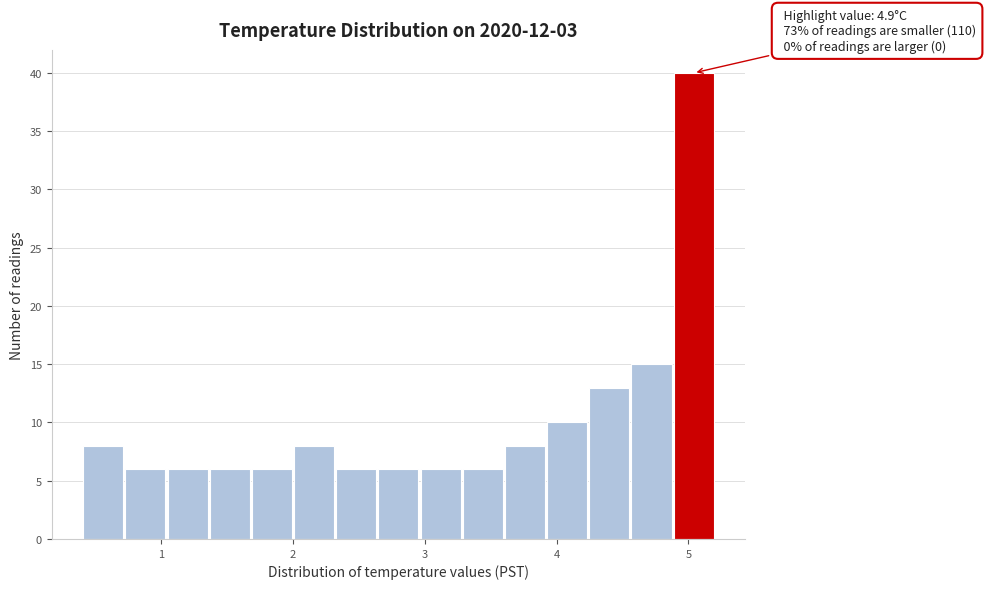

Around what value on the x-axis is the tallest bar? Give the approximate position of its centre, as read against the axis.

5.0